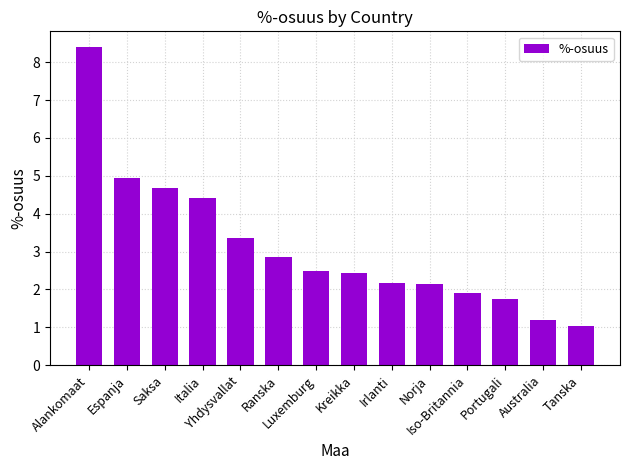

What is the sum of all values?

43.8